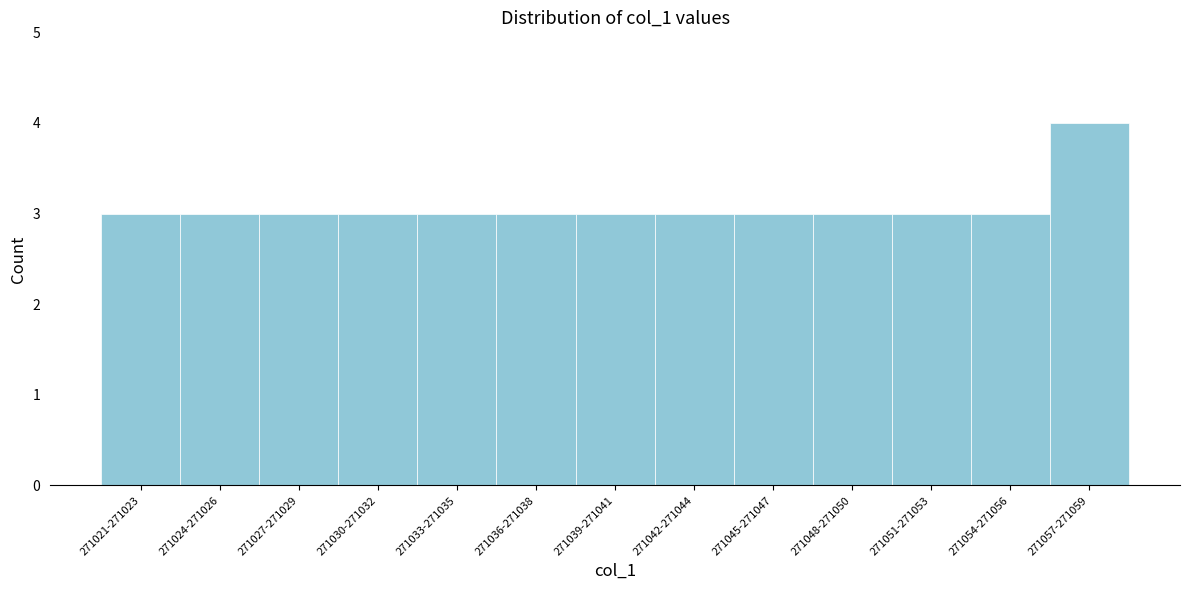

Reading right to left, transcribe all the data shown in this chart.

271057-271059=4	271054-271056=3	271051-271053=3	271048-271050=3	271045-271047=3	271042-271044=3	271039-271041=3	271036-271038=3	271033-271035=3	271030-271032=3	271027-271029=3	271024-271026=3	271021-271023=3